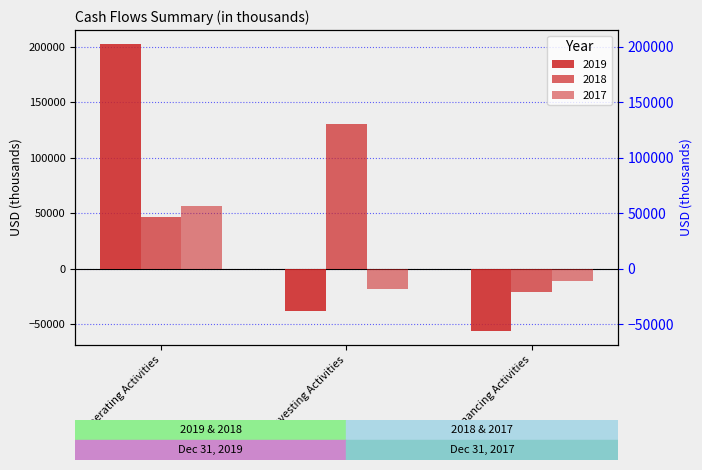

Which series has the largest range (max minus min)?

2019